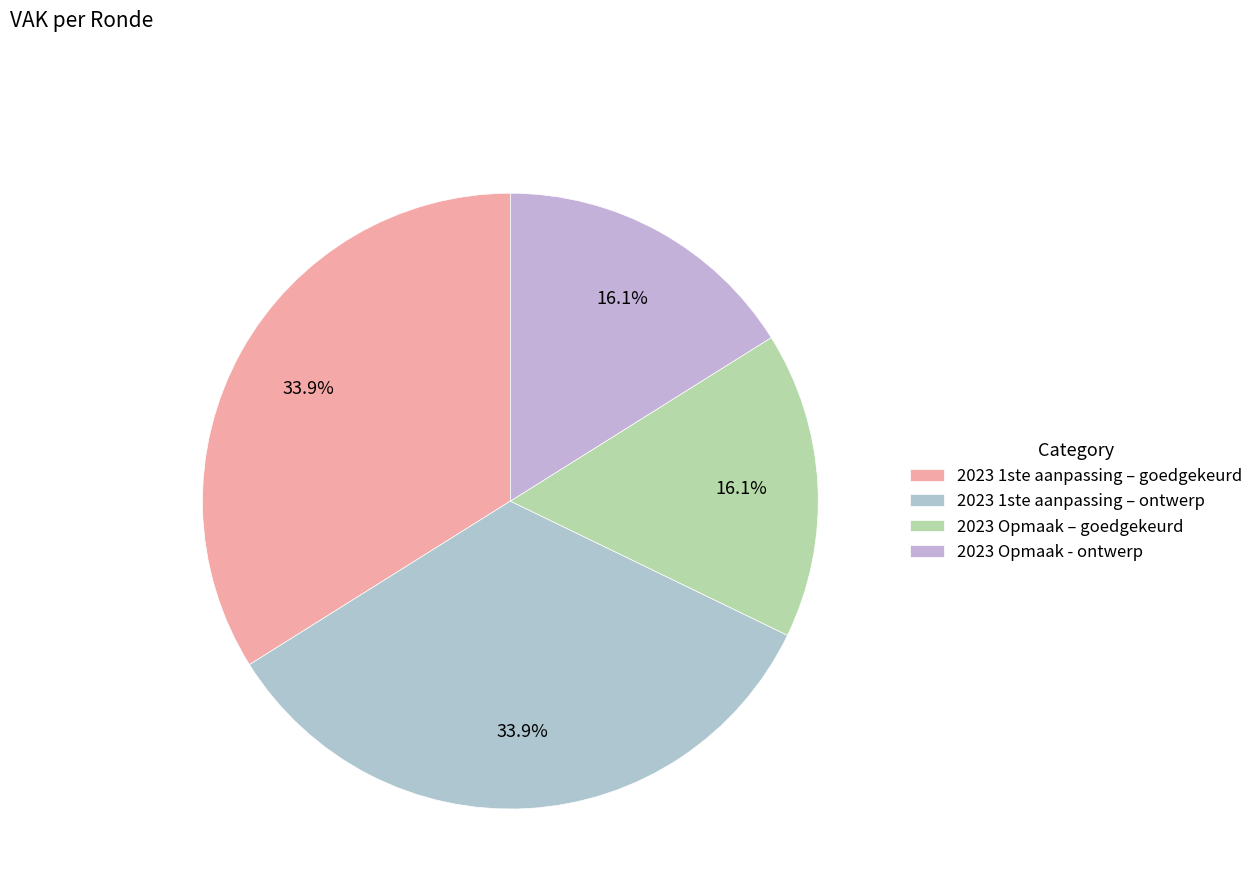

Does 2023 1ste aanpassing – ontwerp represent more than half of the total?

No